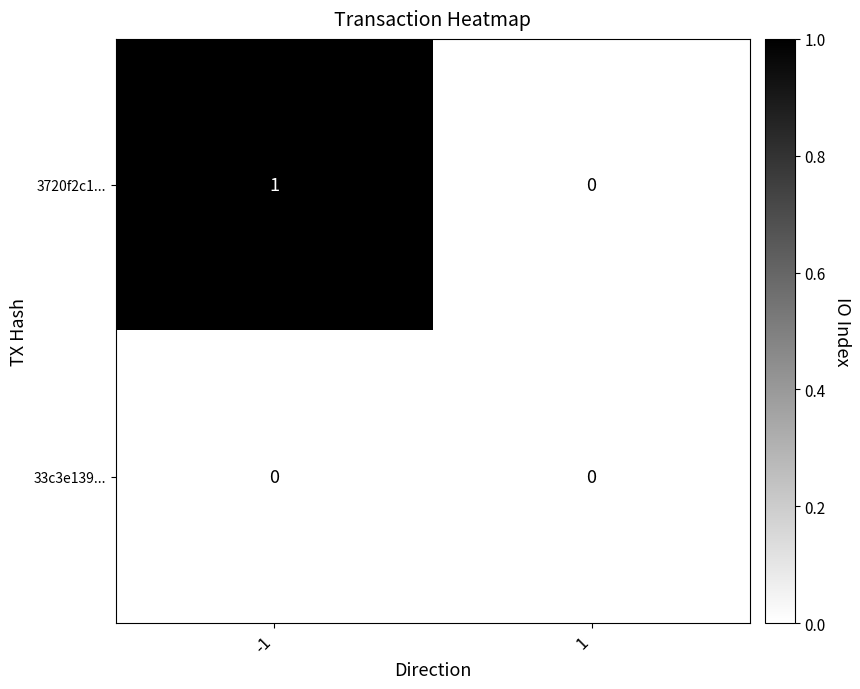

Reading left to right, transcribe all the data shown in this chart.

3720f2c1...: -1=1	1=0
33c3e139...: -1=0	1=0